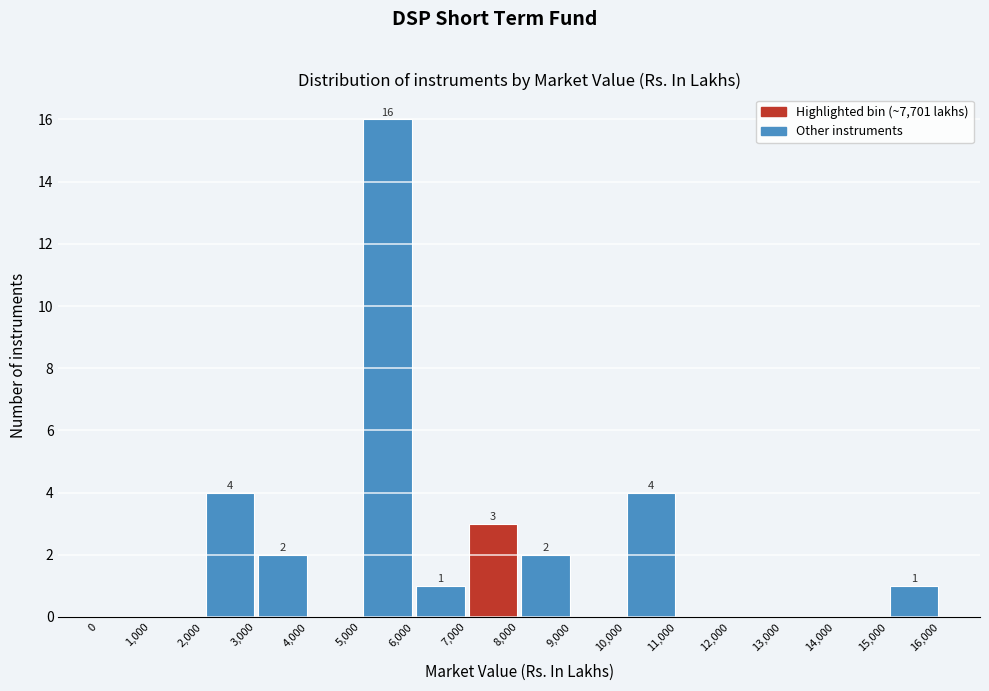

Which range on the x-axis has the tallest bar?

5,000 to 6,000